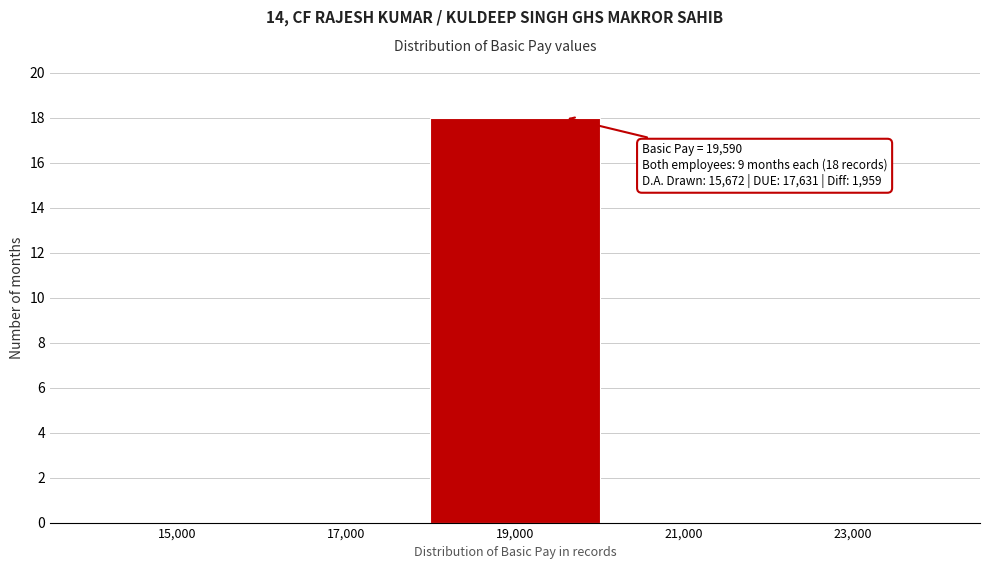

Reading right to left, transcribe all the data shown in this chart.

23,000=0	21,000=0	19,000=18	17,000=0	15,000=0